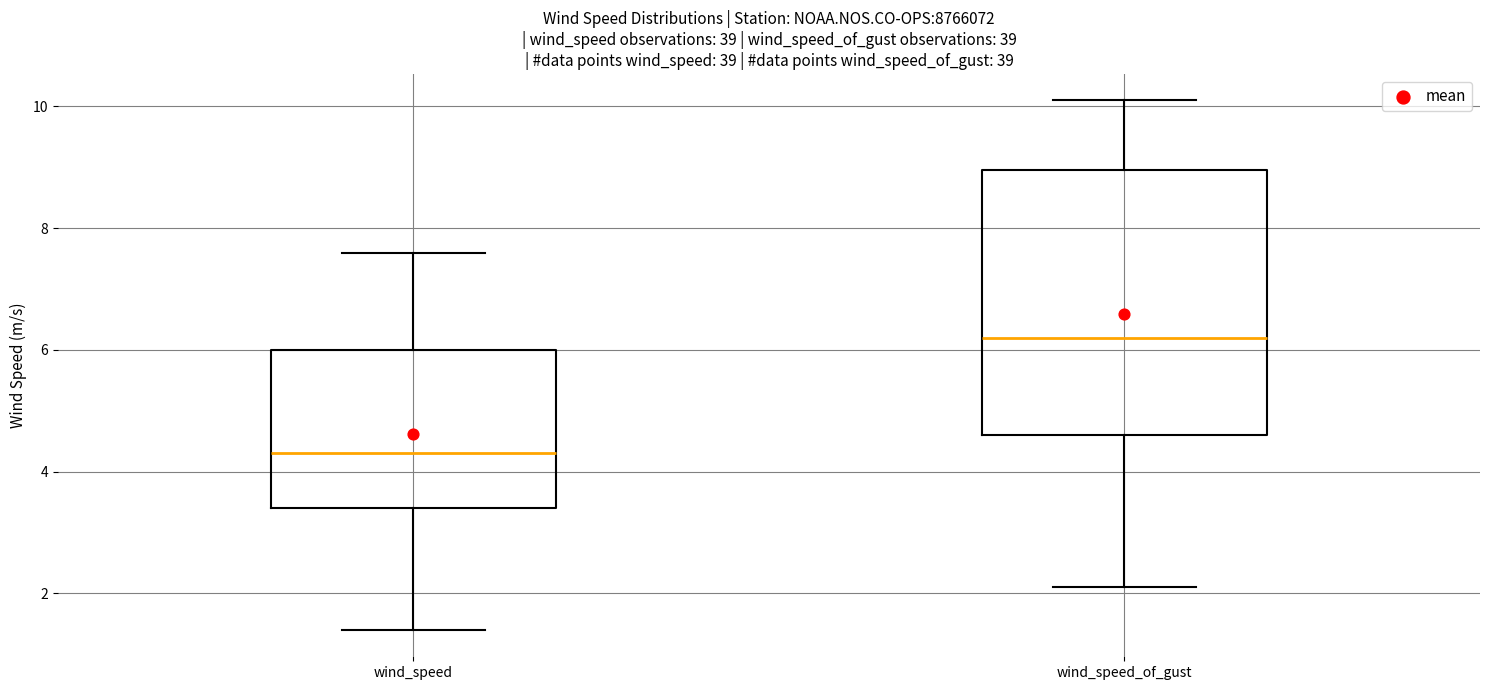

Which box is the tallest, from its lower edge to its upper edge?

wind_speed_of_gust